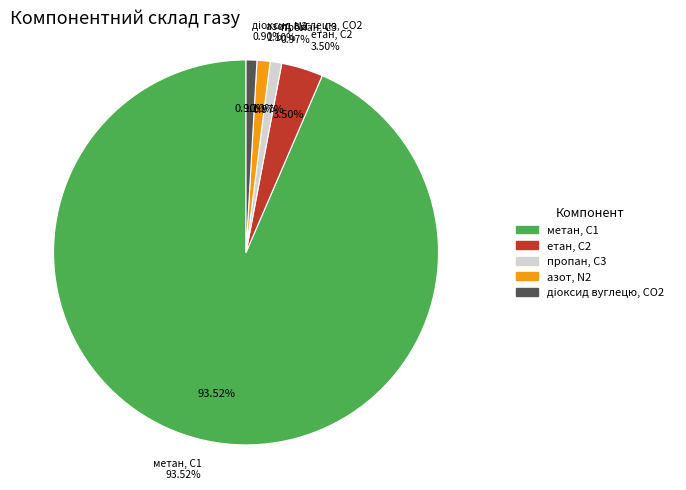

How many slices are in this pie chart?

5